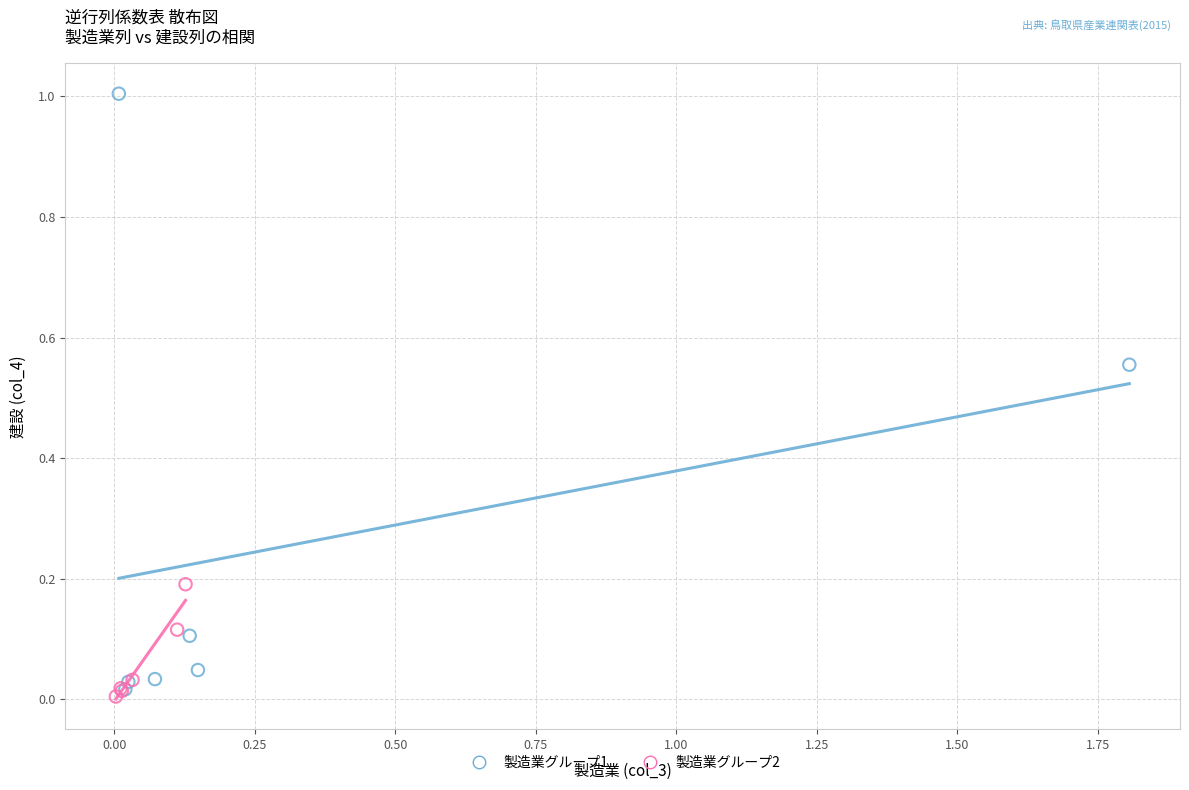

Which series has the largest Y range (max minus min)?

製造業グループ1